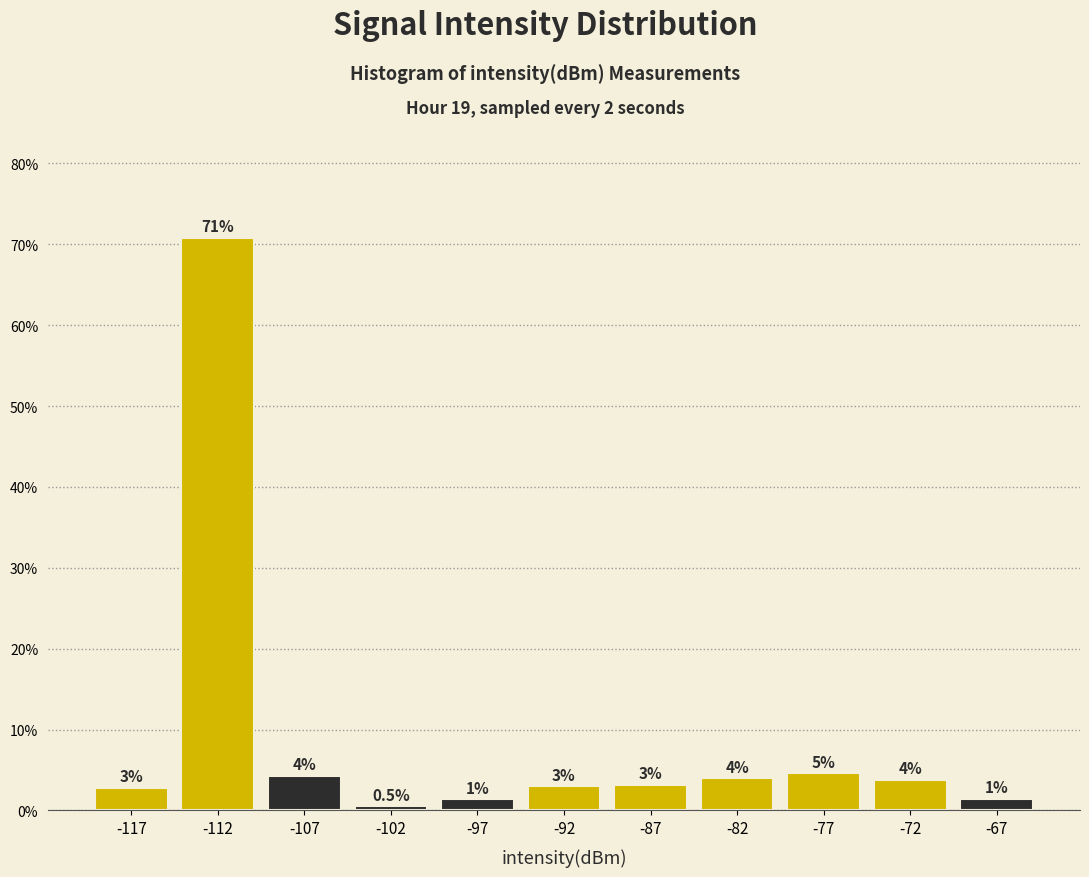

Which range on the x-axis has the tallest bar?

-115 to -110